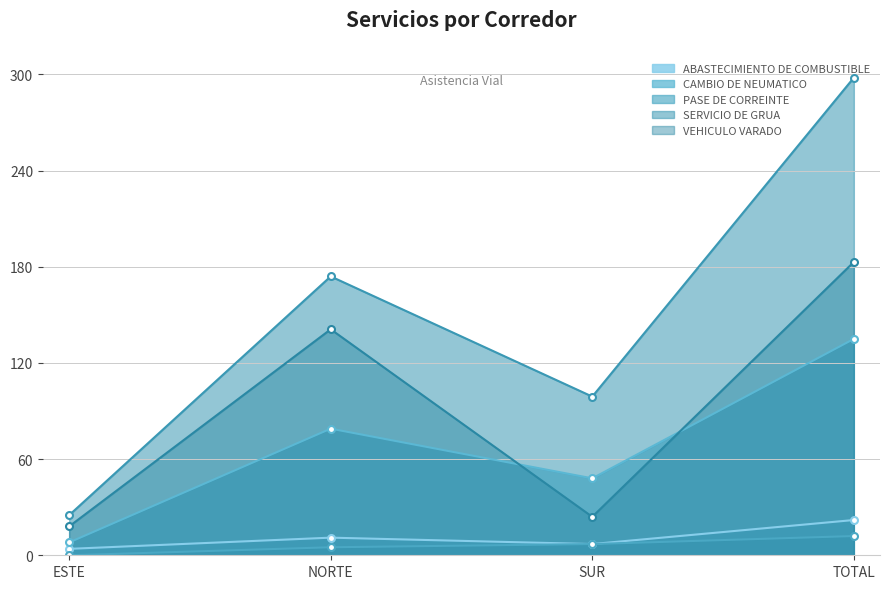

What value does the CAMBIO DE NEUMATICO series have at TOTAL, to the nearest 5?

135